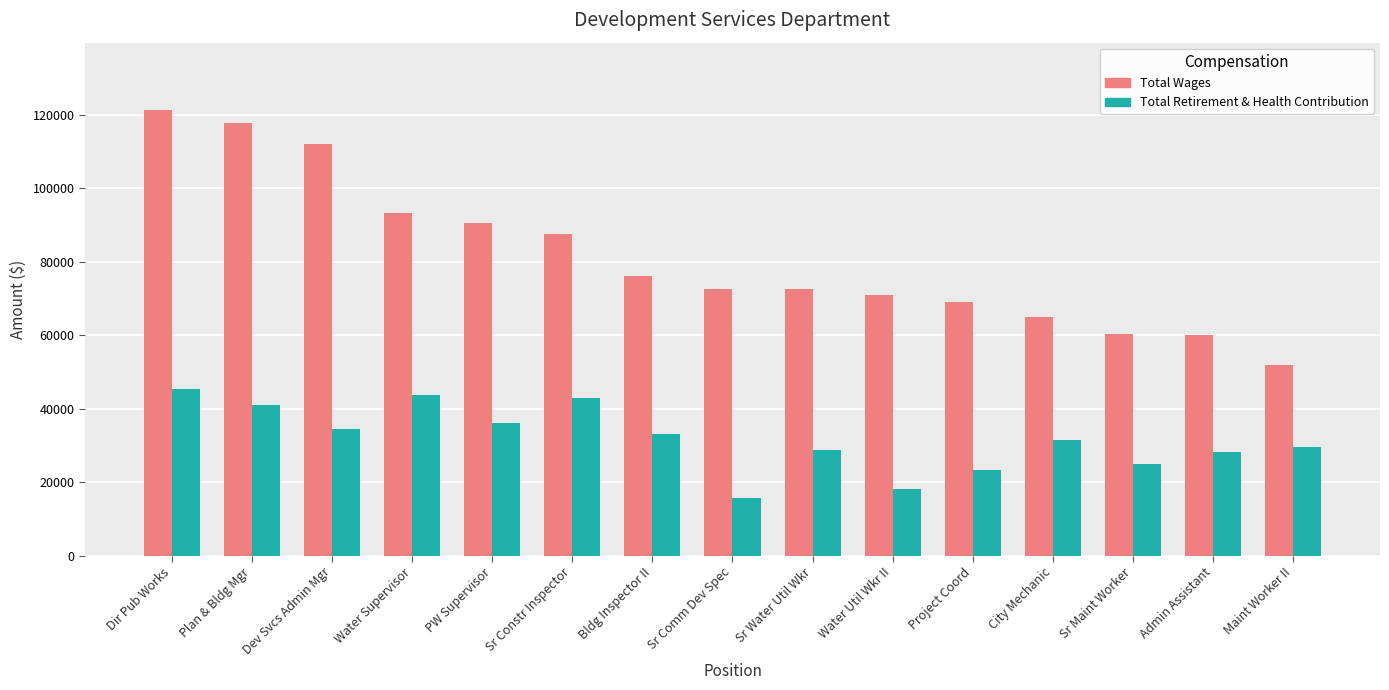

What position from the left is Dir Pub Works?

1